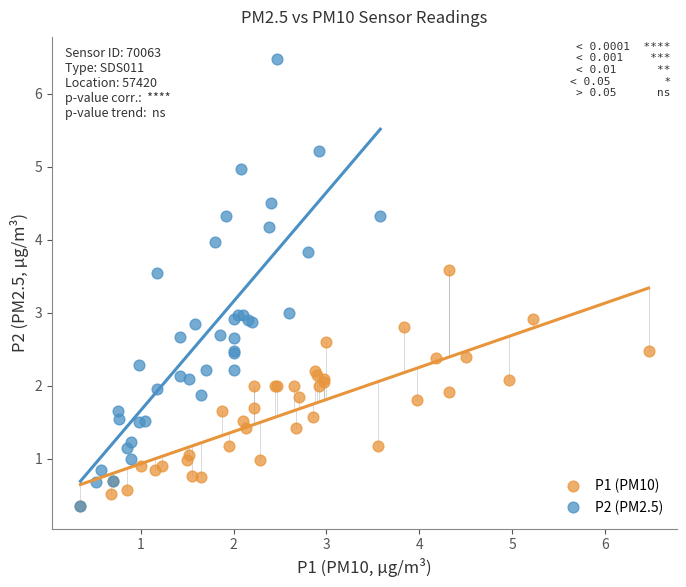

Which series reaches the maximum Y coordinate?

P2 (PM2.5)